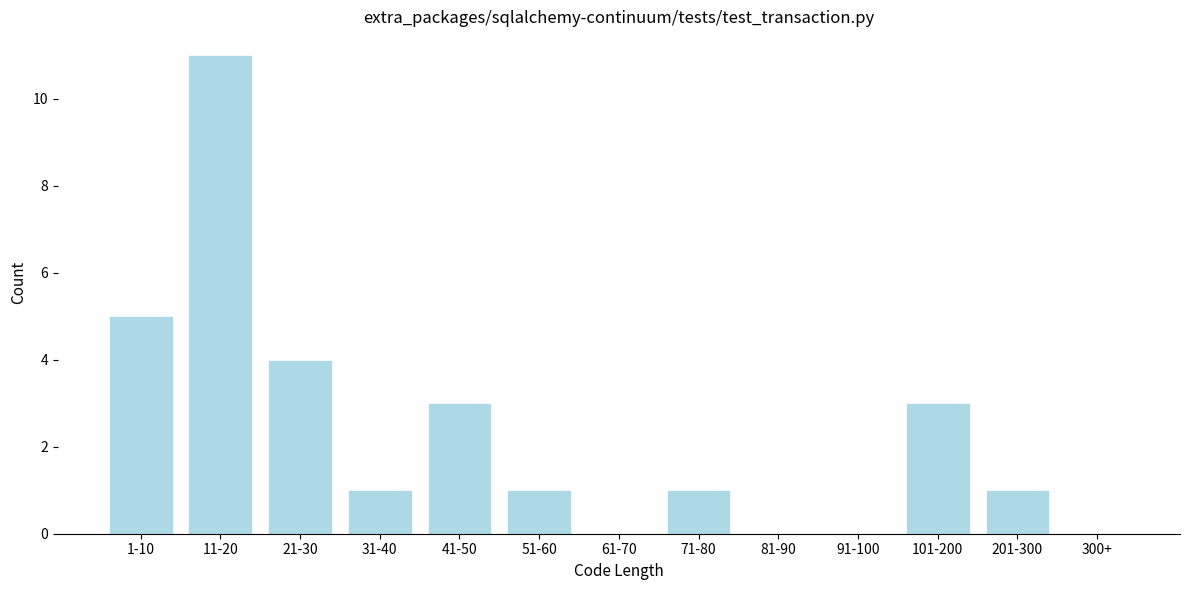

Reading left to right, extract all data points from this chart.

1-10=5	11-20=11	21-30=4	31-40=1	41-50=3	51-60=1	61-70=0	71-80=1	81-90=0	91-100=0	101-200=3	201-300=1	300+=0